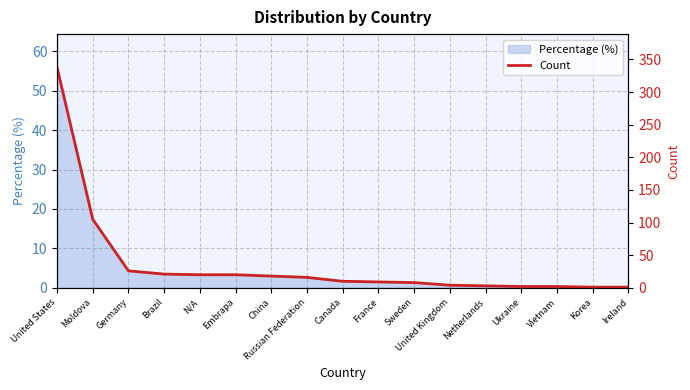

How many data points are less than 10?

8